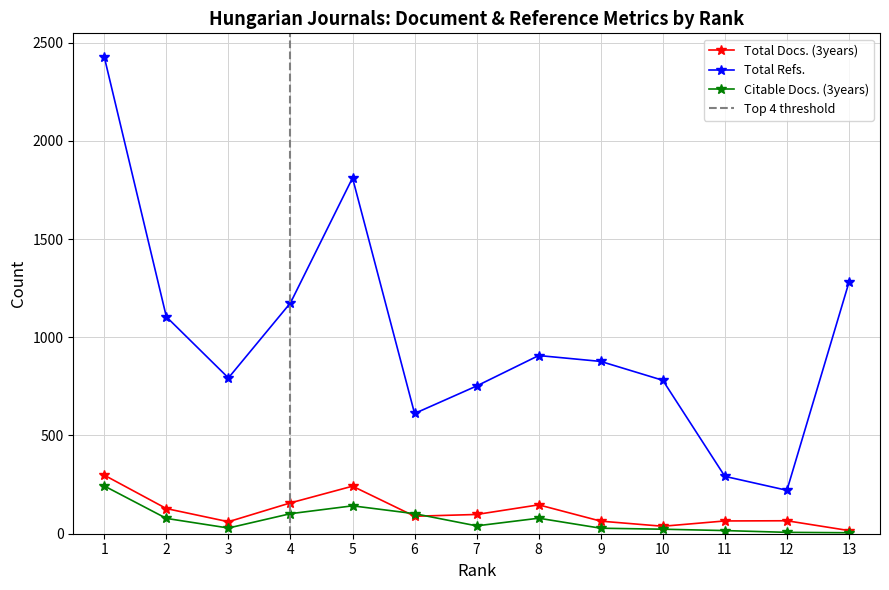

What is the minimum value for Total Refs.?

221